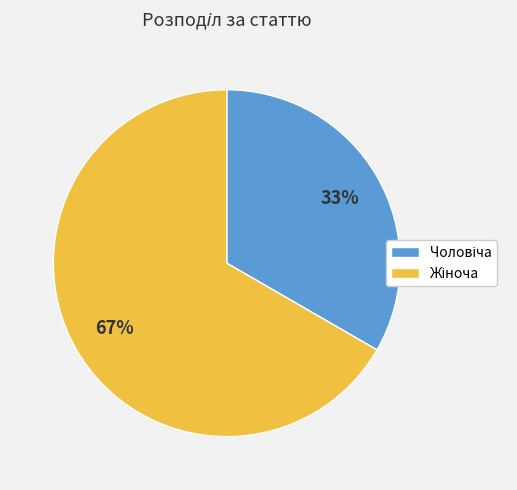

To the nearest percent, what is the average slice percentage?

50%